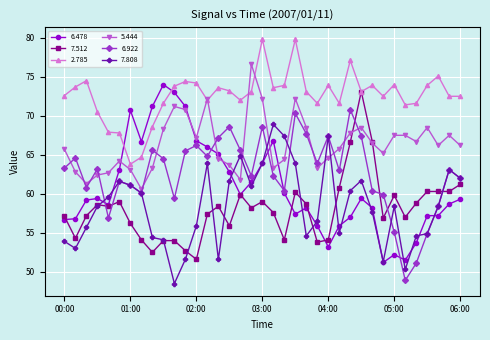

What are all the series names shown in the legend?

6.478, 7.512, 2.785, 5.444, 6.922, 7.808